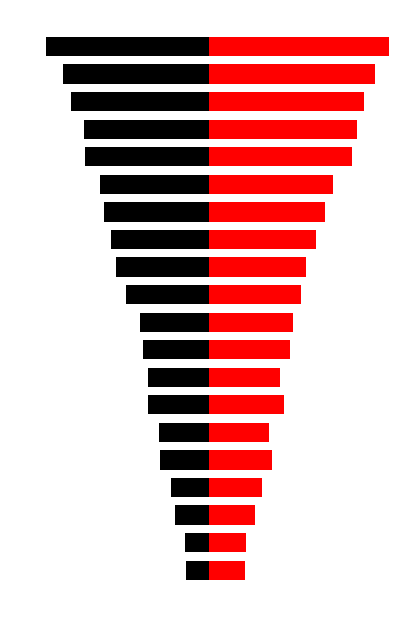

What is the difference between the end values at 0 and 12?

0.4